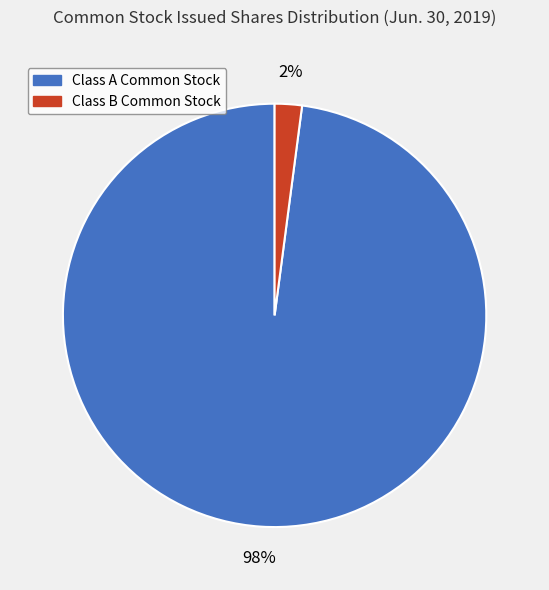

To the nearest percent, what is the difference between the largest and smallest slice percentages?

96%